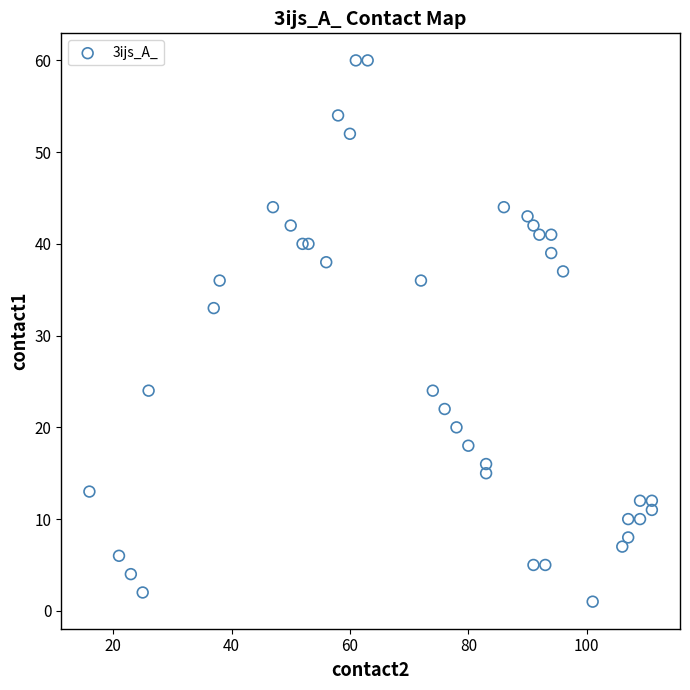

What Y value in the scatter plot is closest to 30?

33